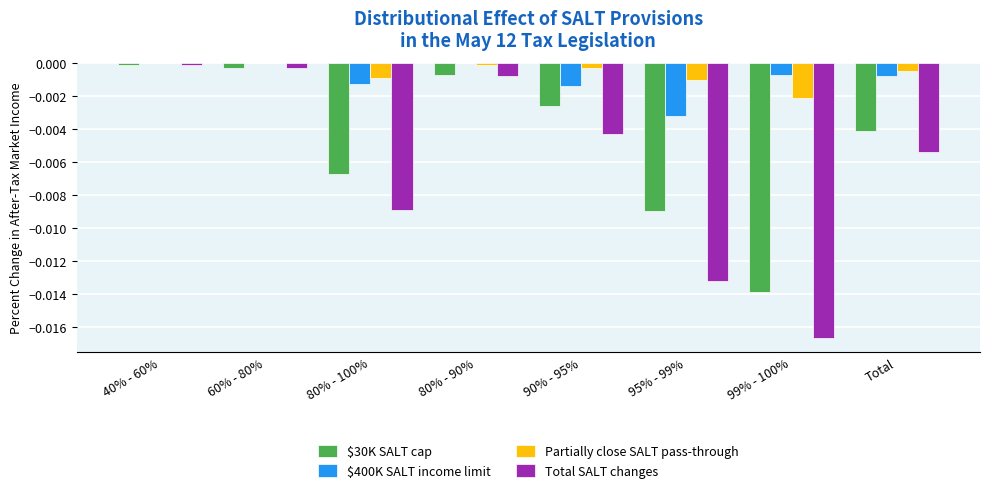

Is the value of $30K SALT cap at 80% - 100% greater than the value of Partially close SALT pass-through at 99% - 100%?

No